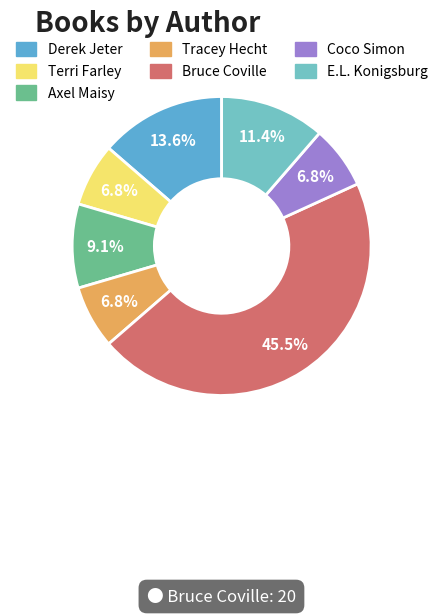

Count the number of slices in the pie.

7